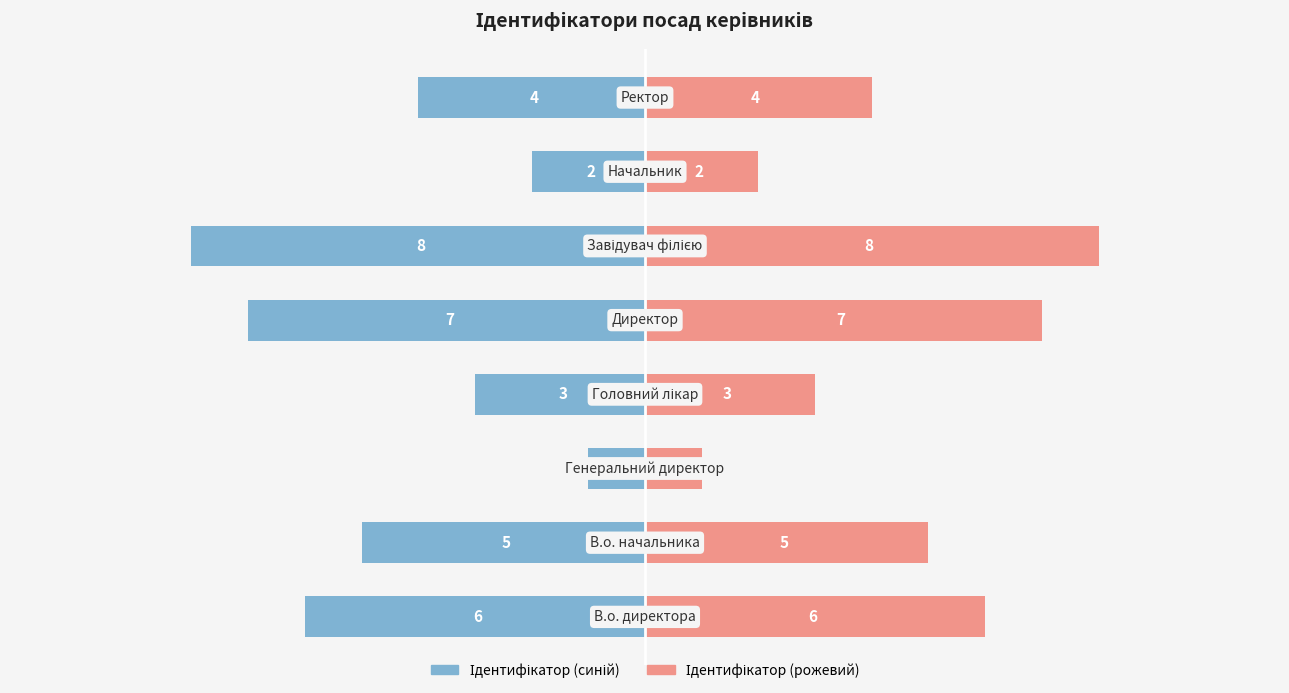

How many data points in Ідентифікатор (синій) are less than -4?

4